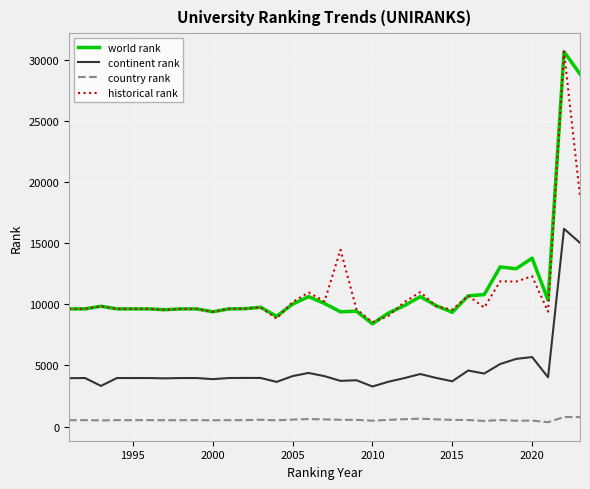

What is the greatest value displayed?

30655